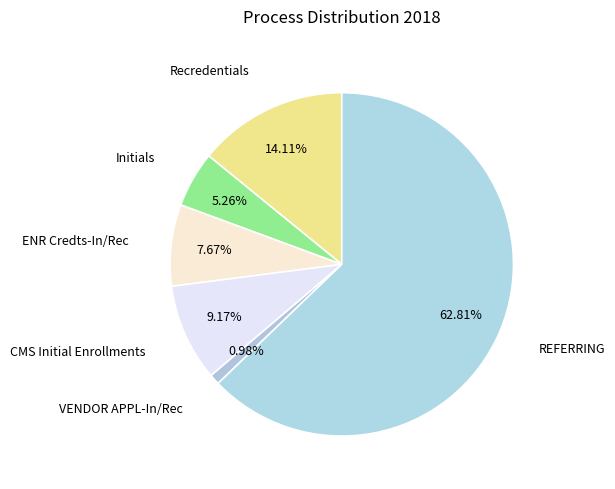

True or false: Initials accounts for 1% of the total.

False